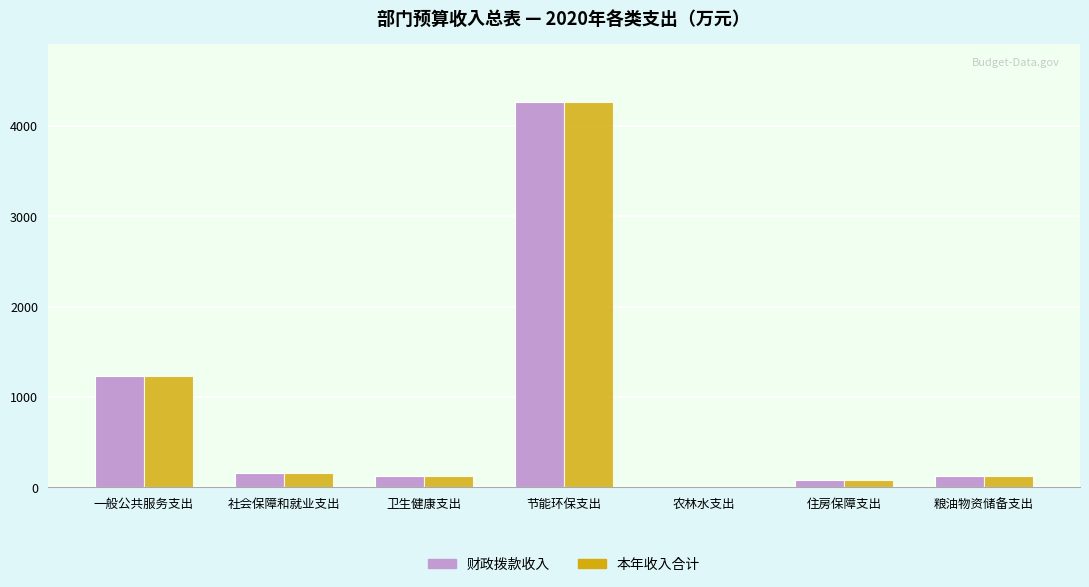

Are the bars grouped side by side (vs. stacked)?

Yes